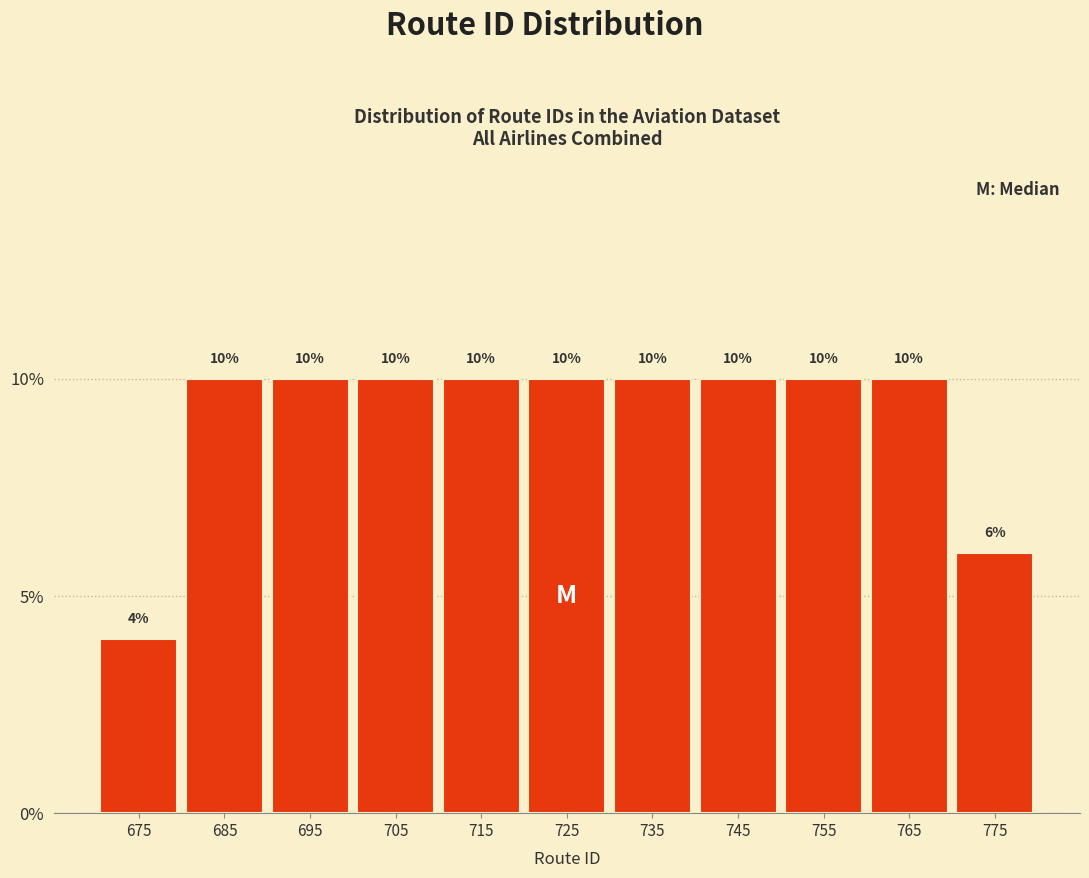

Reading left to right, list every bar in this chart as the range it spans on the x-axis followed by its height.

670 to 680: 4
680 to 690: 10
690 to 700: 10
700 to 710: 10
710 to 720: 10
720 to 730: 10
730 to 740: 10
740 to 750: 10
750 to 760: 10
760 to 770: 10
770 to 780: 6